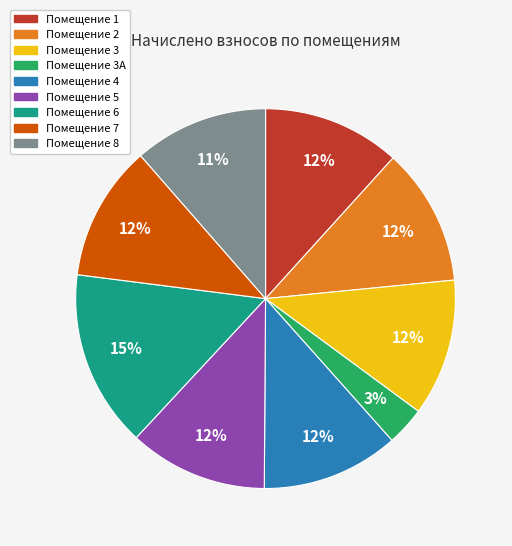

How many slices are in this pie chart?

9